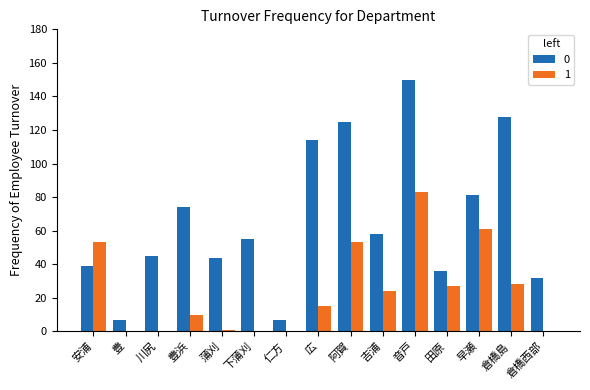

At which label does 0 first exceed 55?

豊浜